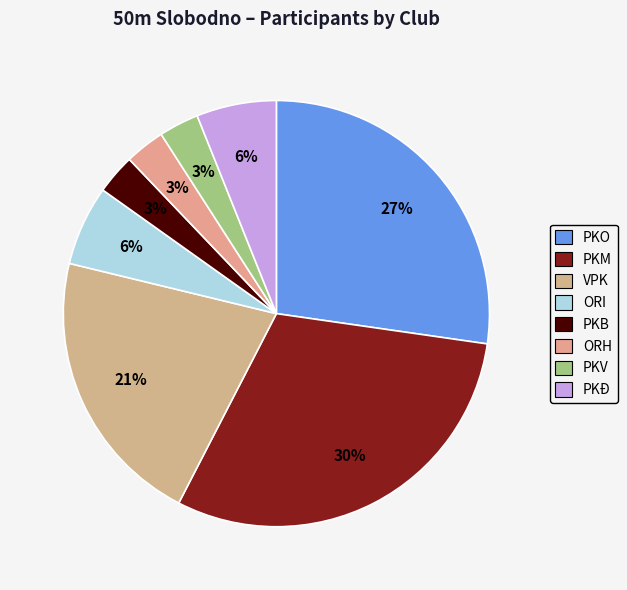

To the nearest percent, what is the average slice percentage?

12%